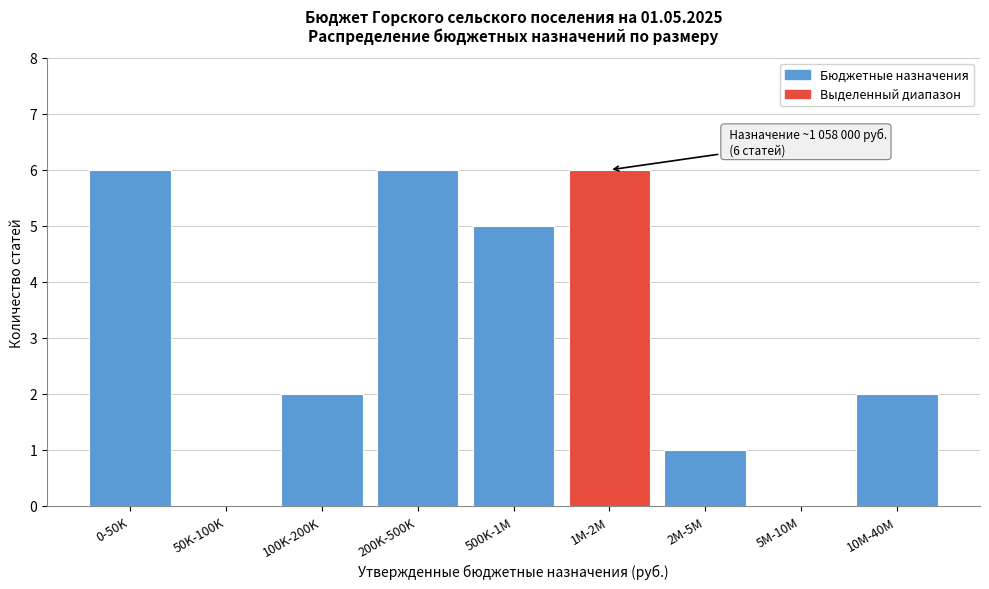

Reading left to right, list all the values displayed in this chart.

0-50K=6	50K-100K=0	100K-200K=2	200K-500K=6	500K-1M=5	1M-2M=6	2M-5M=1	5M-10M=0	10M-40M=2